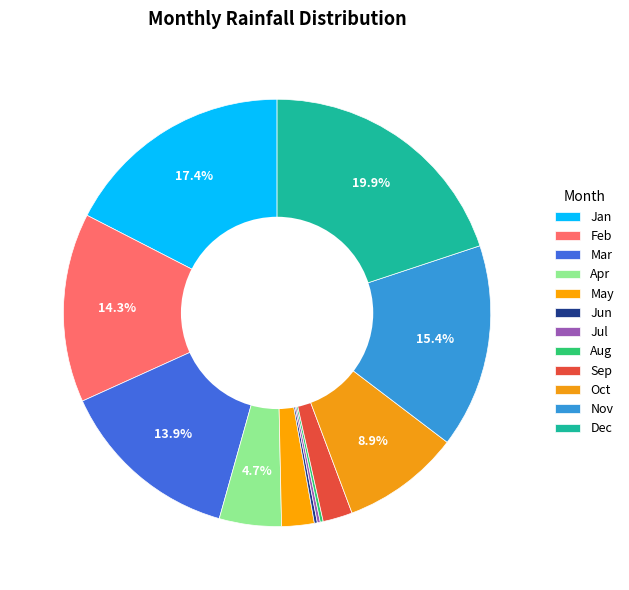

Rank the categories by value from highest to lowest.

Dec, Jan, Nov, Feb, Mar, Oct, Apr, May, Sep, Jun, Jul, Aug